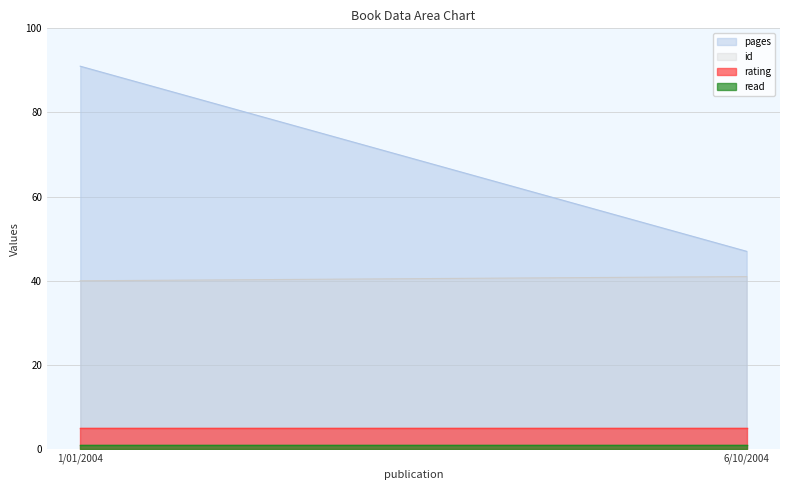

The value of pages at 6/10/2004 is 47. True or false?

True